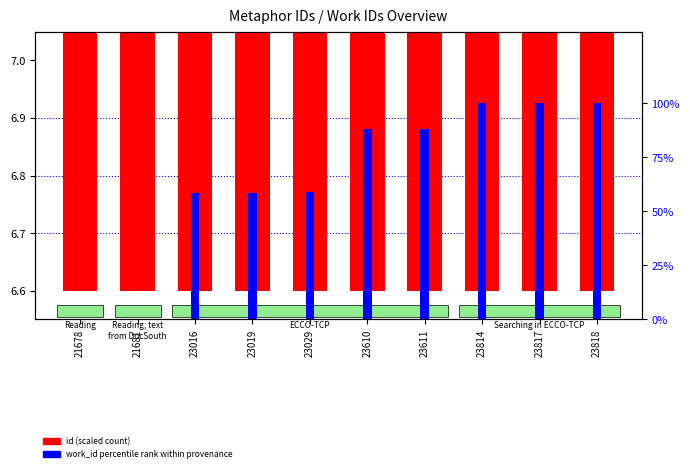

Reading left to right, extract all data points from this chart.

id (scaled): 21678=6.6	21681=6.6	23016=6.8	23019=6.8	23029=6.8	23610=6.9	23611=6.9	23814=6.9	23817=6.9	23818=6.9
work_id percentile rank: 21678=0.0	21681=0.0	23016=58.6	23019=58.6	23029=58.9	23610=87.8	23611=87.8	23814=100.0	23817=100.0	23818=100.0